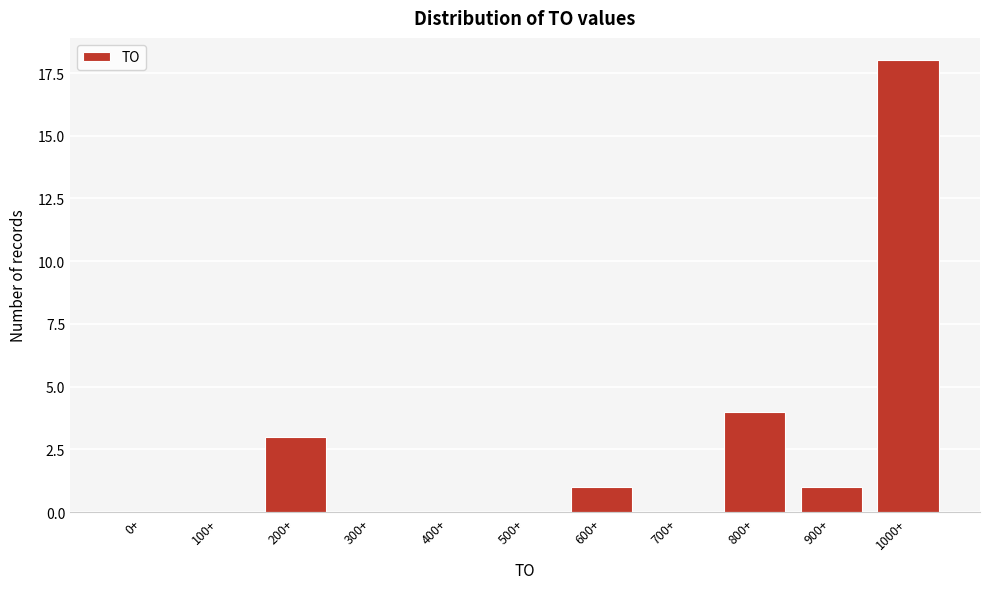

Reading right to left, list all the values displayed in this chart.

1000+=18	900+=1	800+=4	700+=0	600+=1	500+=0	400+=0	300+=0	200+=3	100+=0	0+=0